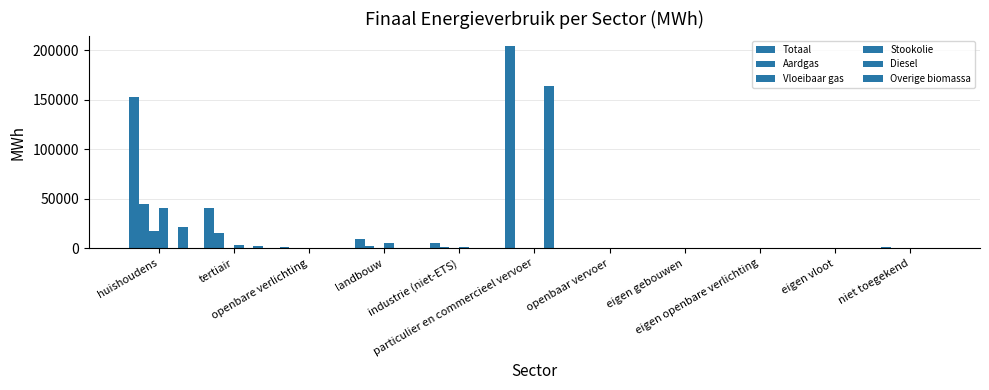

Which category has the highest value across all series?

particulier en commercieel vervoer